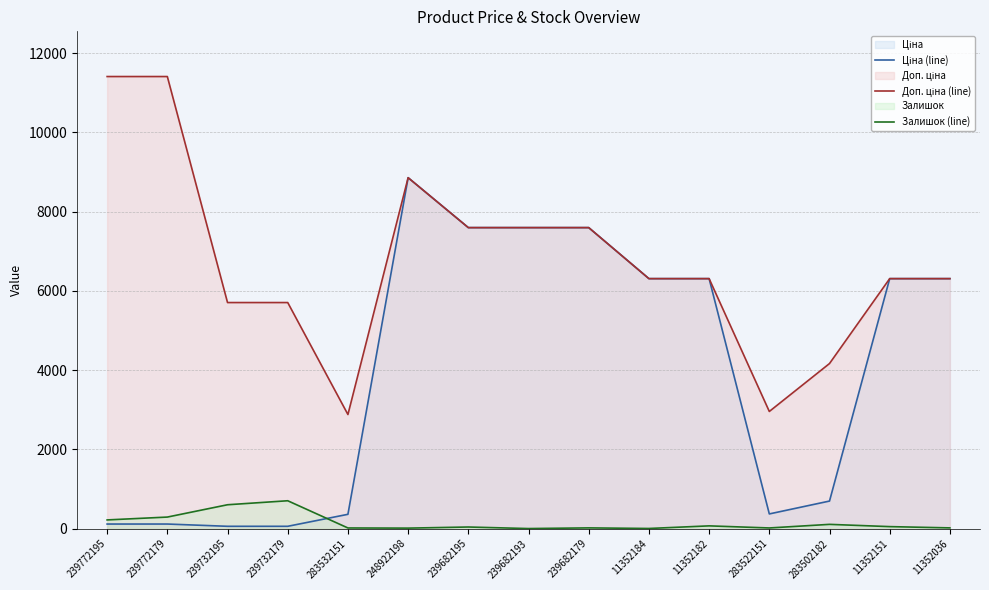

List the labels in order of Доп. ціна (line) value, largest first.

239772195, 239772179, 248922198, 239682195, 239682193, 239682179, 11352184, 11352182, 11352151, 11352036, 239732195, 239732179, 283502182, 283522151, 283532151